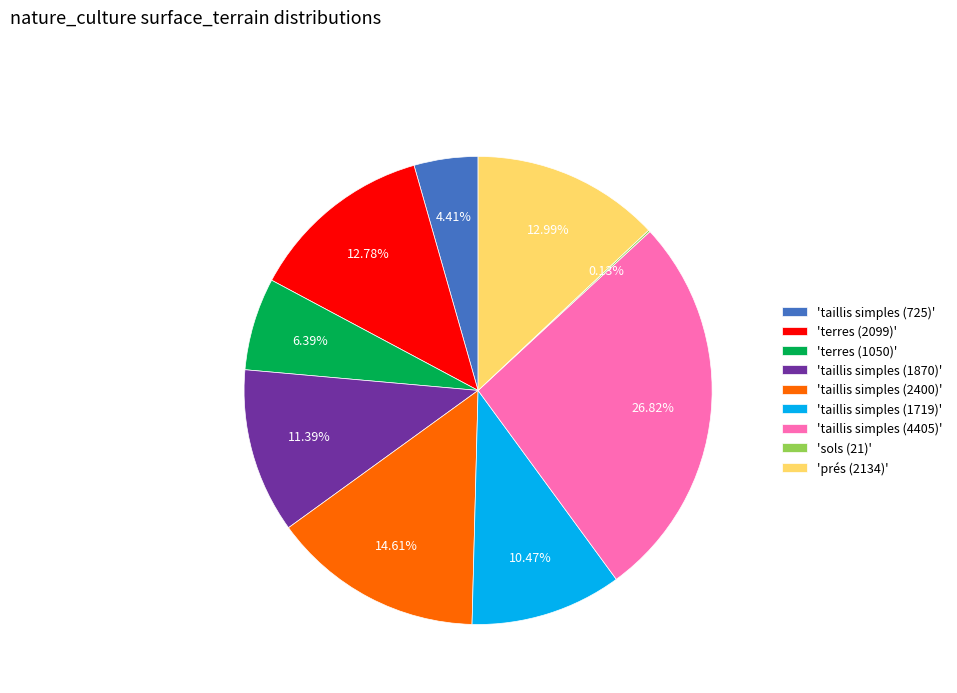

To the nearest percent, what is the average slice percentage?

11%